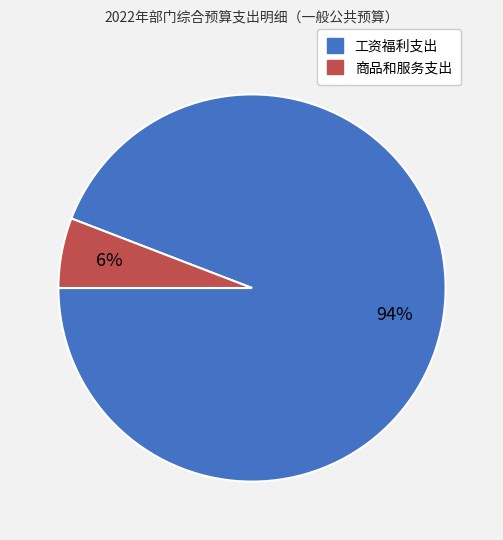

Between 工资福利支出 and 商品和服务支出, which is larger?

工资福利支出